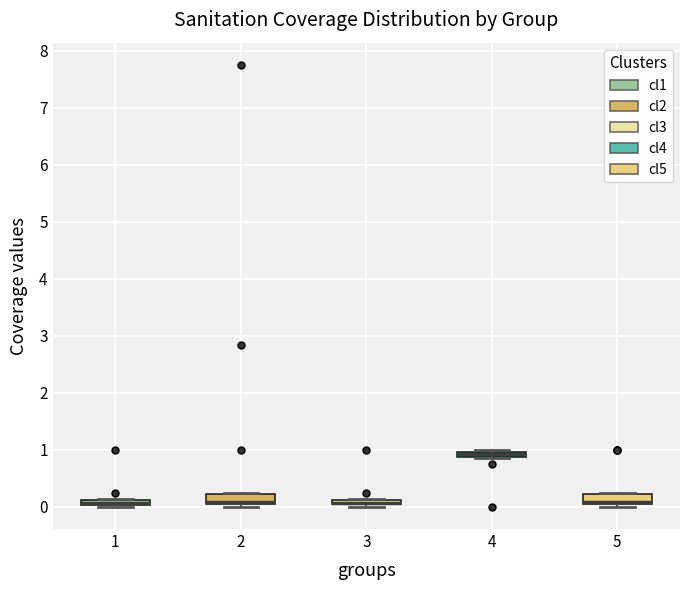

Where is the upper edge of the box at x = 5 on the y-axis? The values are not printed on the chart, so give them approximately, as read against the axis.

0.2